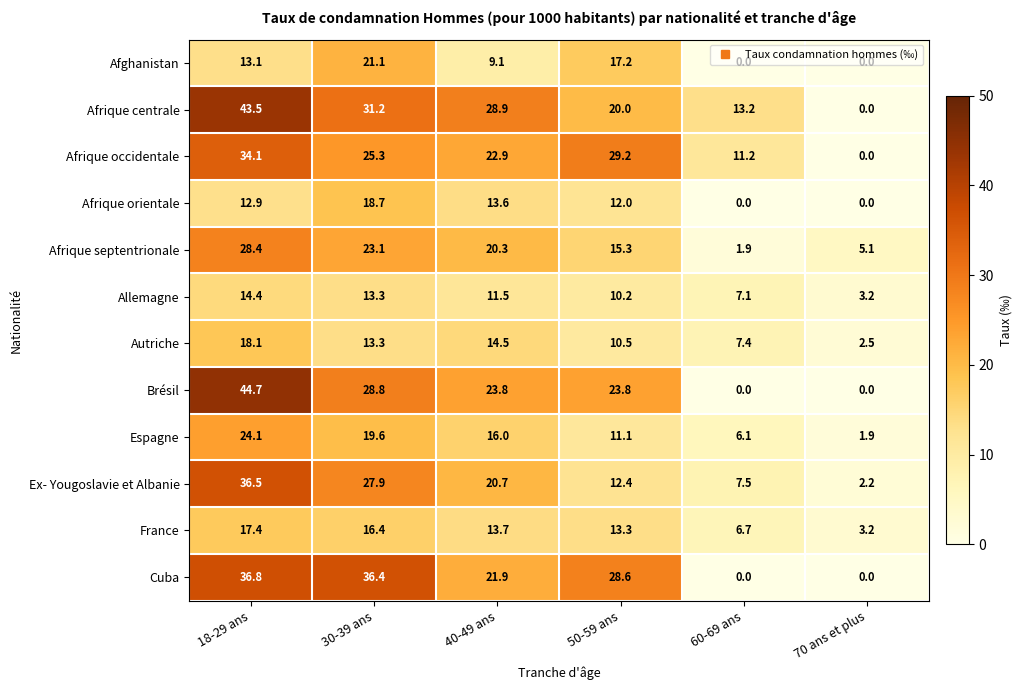

Rank the series at 18-29 ans from highest to lowest value.

Brésil, Afrique centrale, Cuba, Ex- Yougoslavie et Albanie, Afrique occidentale, Afrique septentrionale, Espagne, Autriche, France, Allemagne, Afghanistan, Afrique orientale